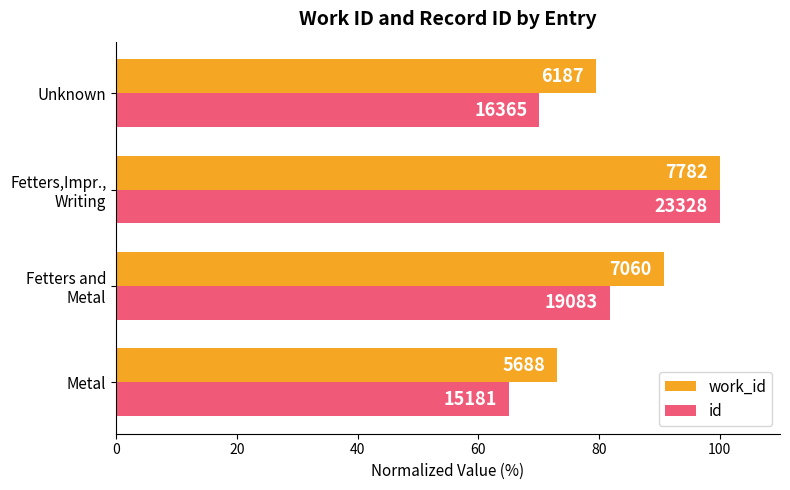

What are all the series names shown in the legend?

work_id, id